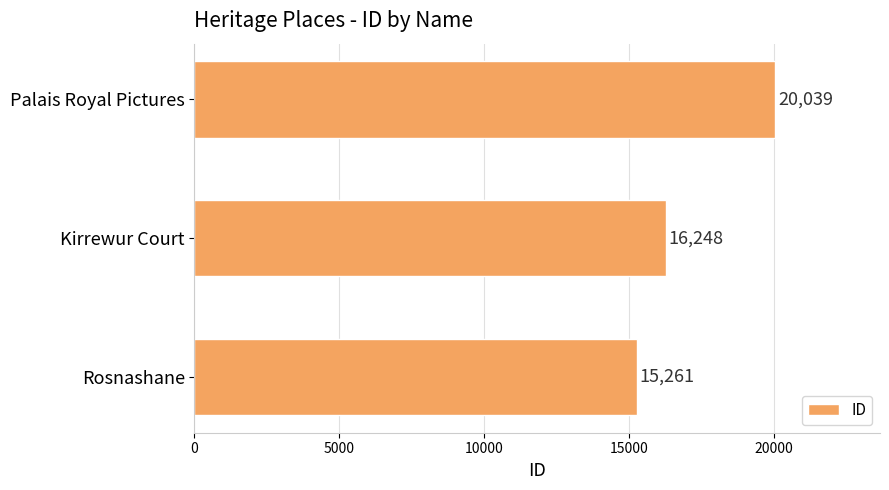

What is the change in value from Kirrewur Court to Palais Royal Pictures?

+3791